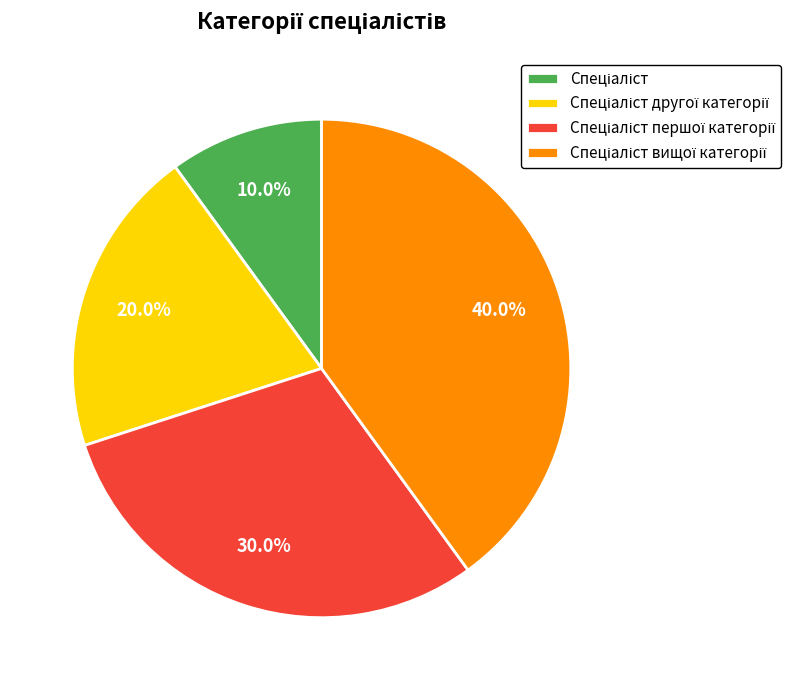

Is there a majority slice in this chart?

No